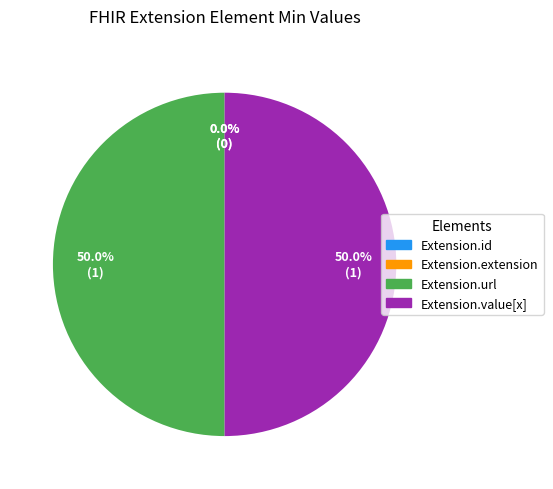

Rank the categories by value from lowest to highest.

Extension.id, Extension.extension, Extension.url, Extension.value[x]